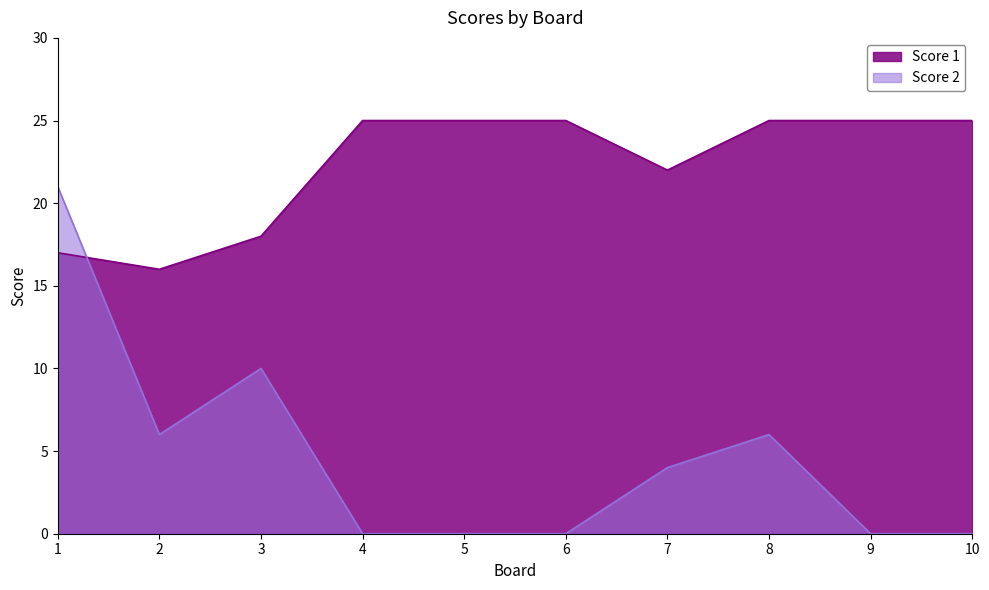

What is the maximum value shown in the chart?

25